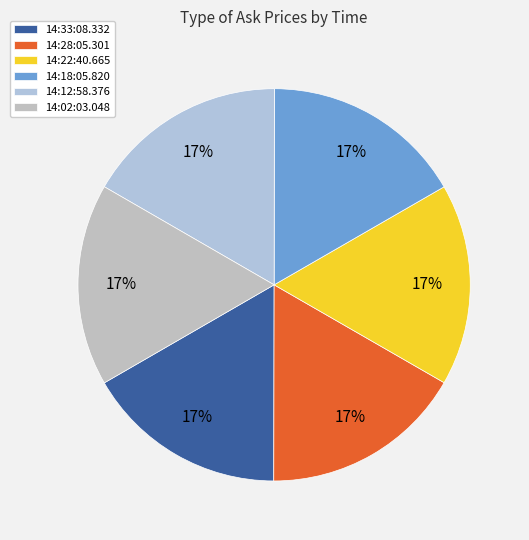

Which slice is the largest?

14:28:05.301